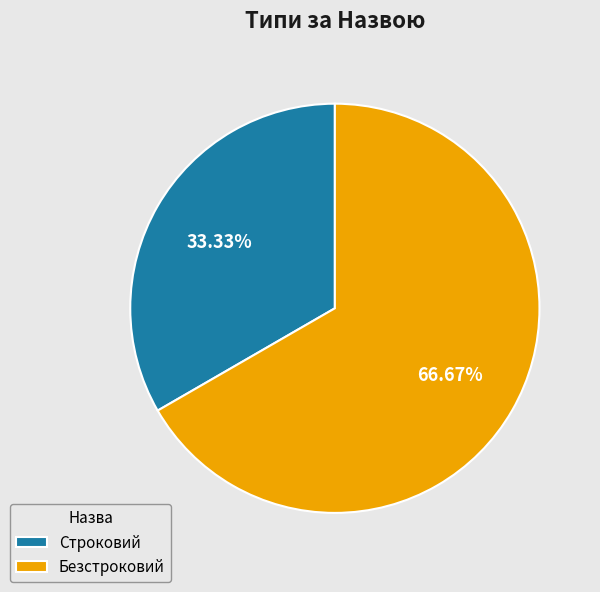

Count the number of slices in the pie.

2